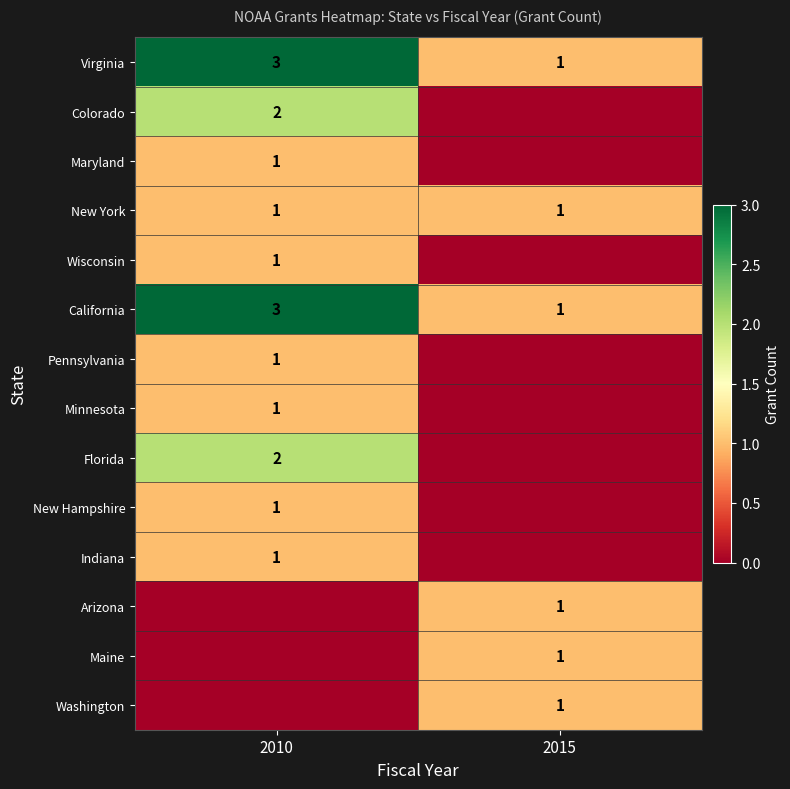

List the labels in order of California value, smallest first.

2015, 2010